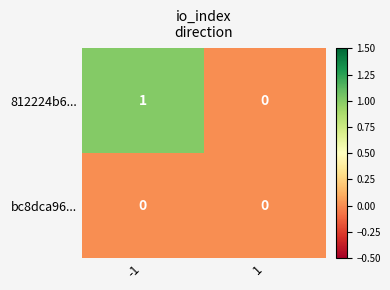

Which series changed the most between -1 and 1?

812224b6...